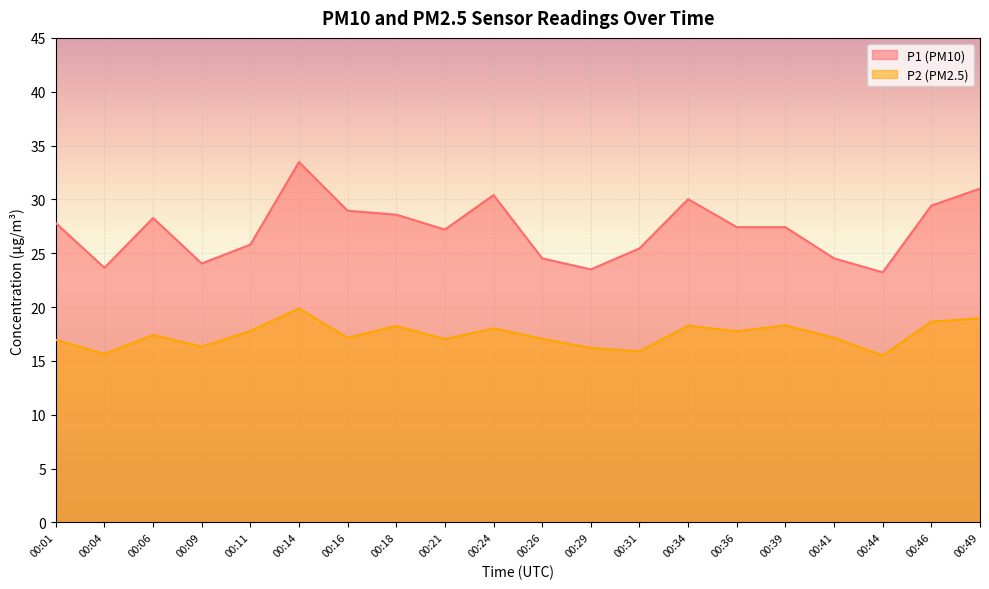

Which series has the largest total across all categories?

P1 (PM10)